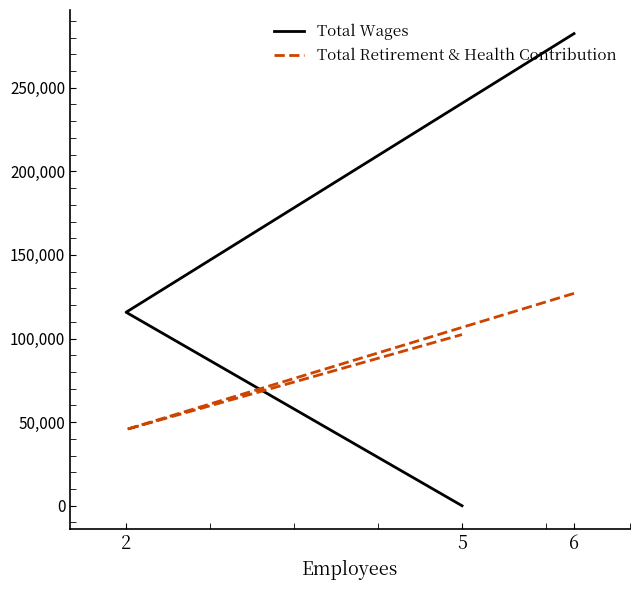

What is the difference between the maximum and minimum values in the Total Retirement & Health Contribution series?

81442